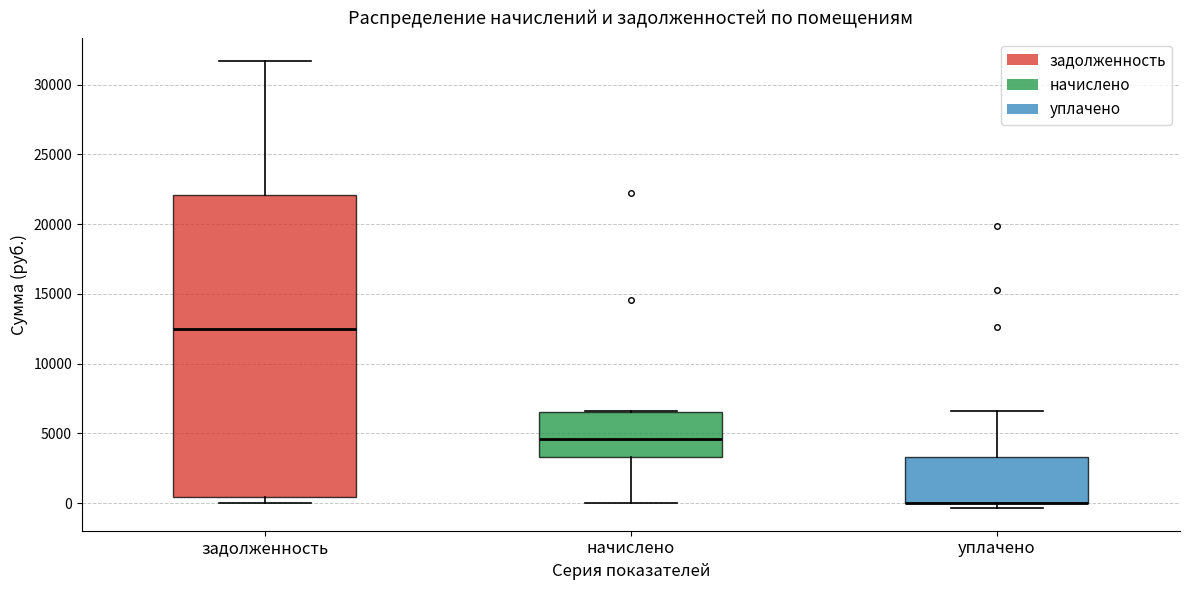

Reading left to right, transcribe this box plot: for each box, give where its median line is, the range the box spans, and where its two whiskers end, as read against the y-axis. The values are not printed on the chart, so give them approximately, as read against the axis.

задолженность: median 12500, box 500 to 22000, whiskers 0 to 31500
начислено: median 4500, box 3500 to 6500, whiskers 0 to 6500
уплачено: median 0 (drawn on the box's lower edge), box 0 to 3500, whiskers -500 to 6500